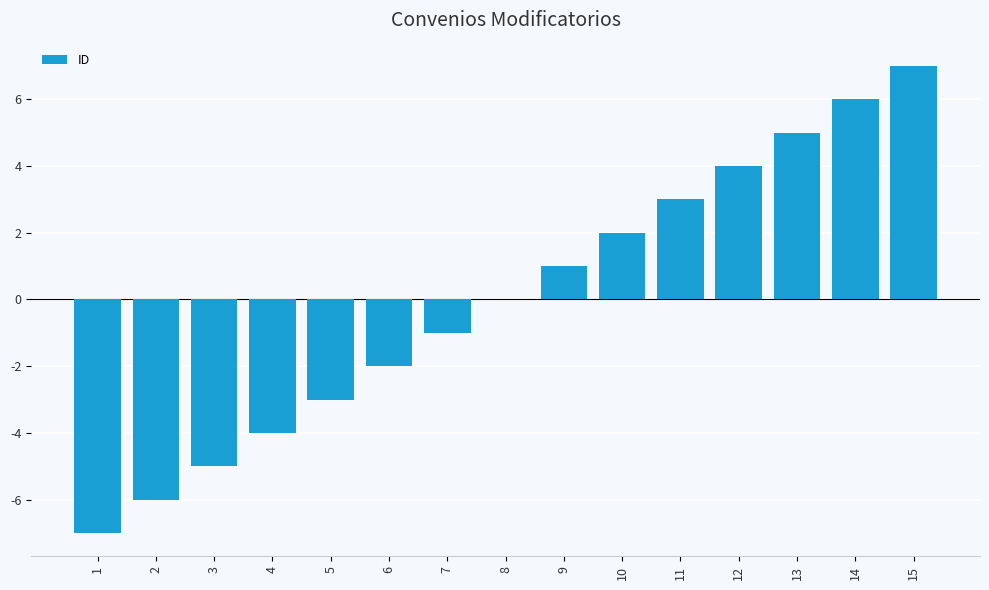

At which category does the chart reach its peak across all series?

15